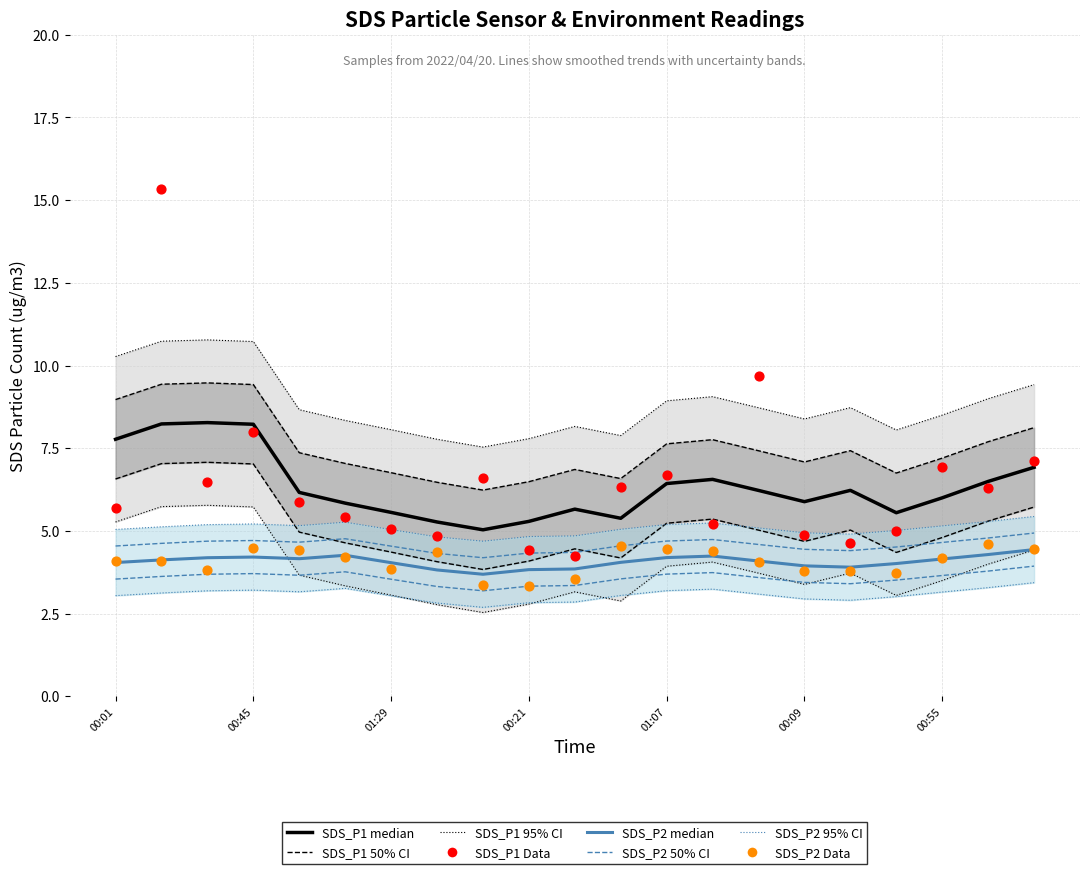

Is the value of SDS_P2 at SDS_P1 greater than the value of SDS_P1 at 11?

No